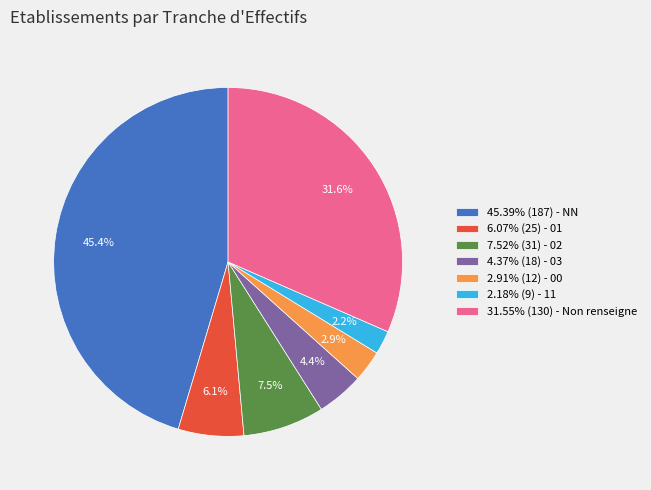

Is there a majority slice in this chart?

No